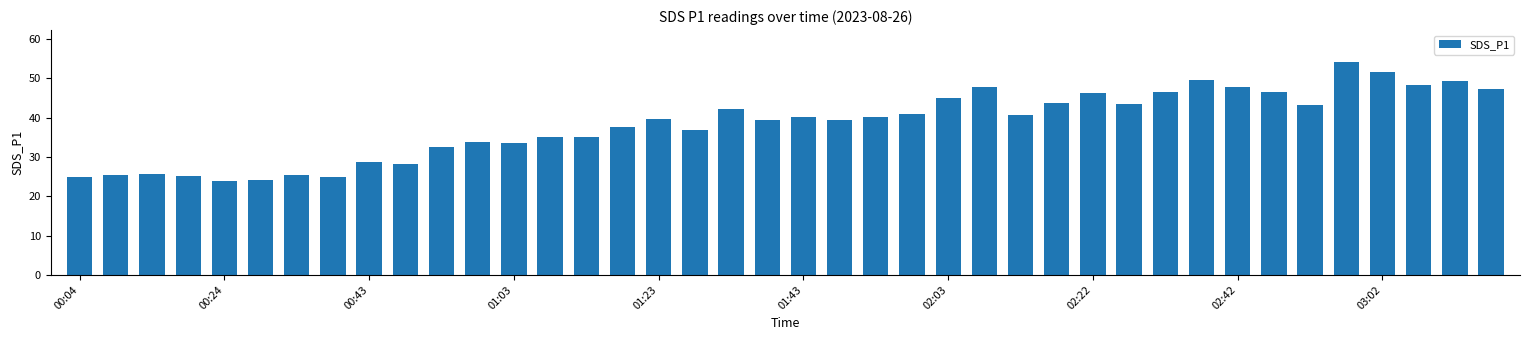

What is the greatest value displayed?

54.2